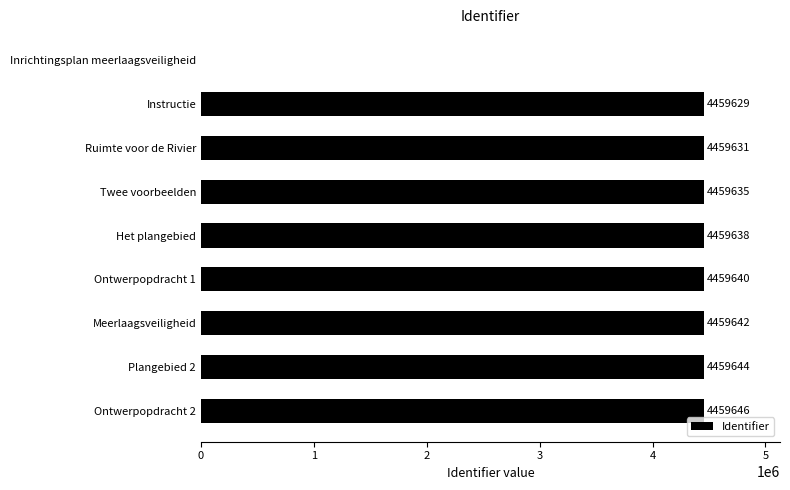

Reading bottom to top, list all the values displayed in this chart.

Ontwerpopdracht 2=4459646	Plangebied 2=4459644	Meerlaagsveiligheid=4459642	Ontwerpopdracht 1=4459640	Het plangebied=4459638	Twee voorbeelden=4459635	Ruimte voor de Rivier=4459631	Instructie=4459629	Inrichtingsplan meerlaagsveiligheid=0